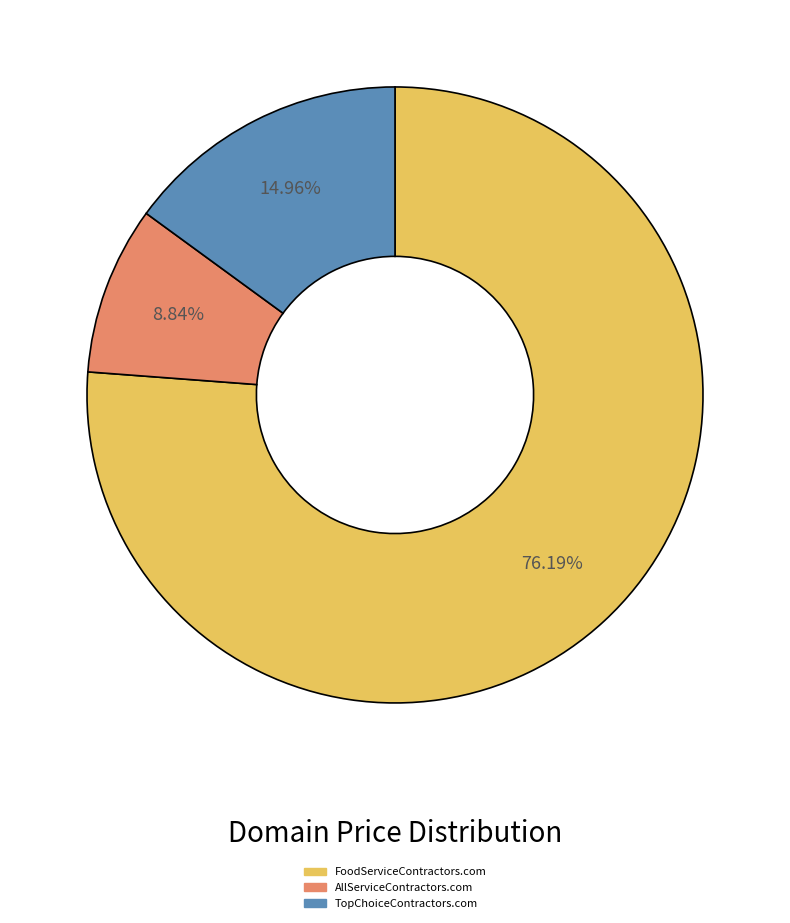

To the nearest percent, what is the difference between the TopChoiceContractors.com and FoodServiceContractors.com slice percentages?

61%